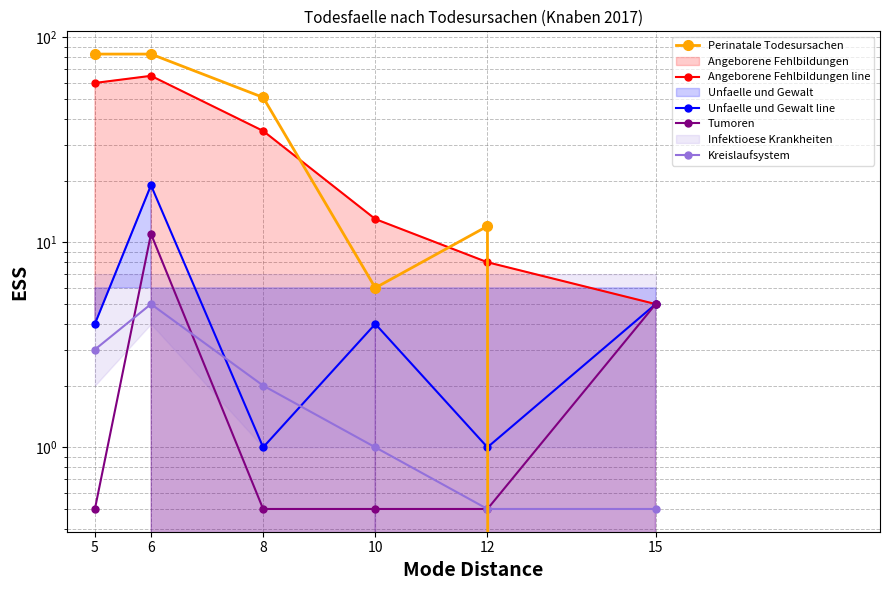

Which category has the lowest value across all series?

15